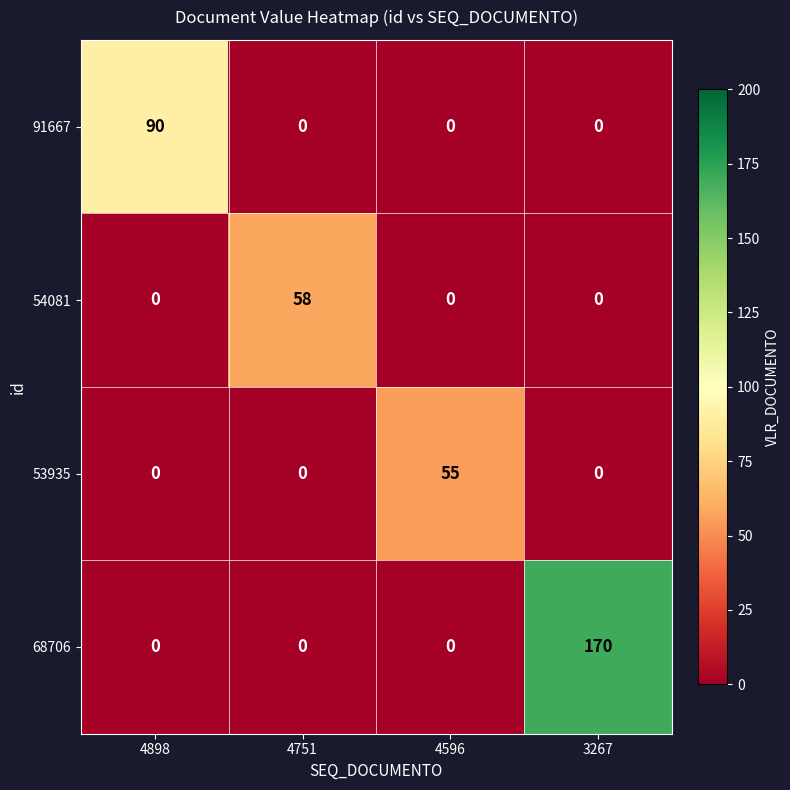

Which category has the highest value across all series?

3267